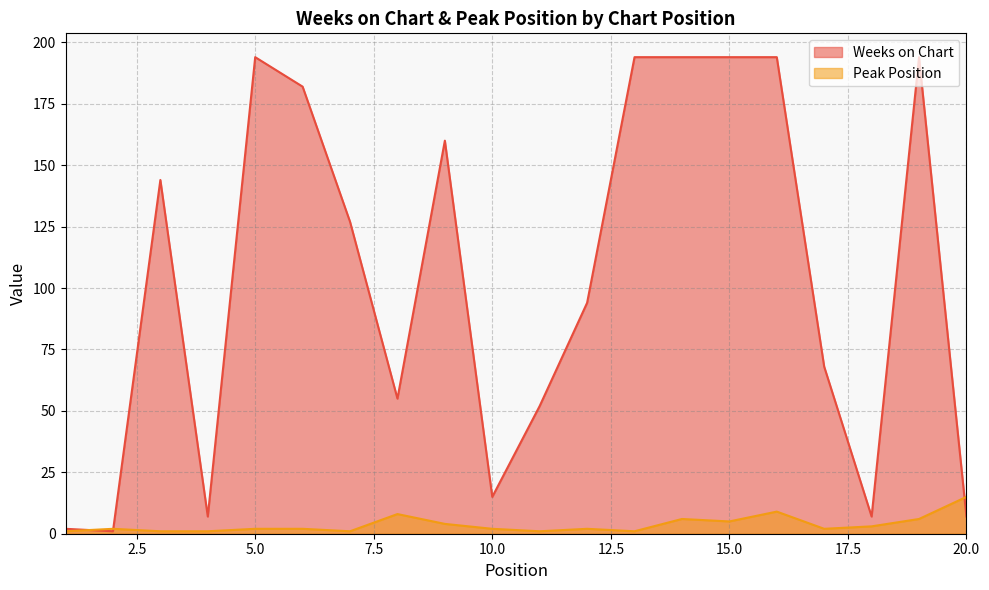

Which series changed the most between 4 and 12?

Weeks on Chart